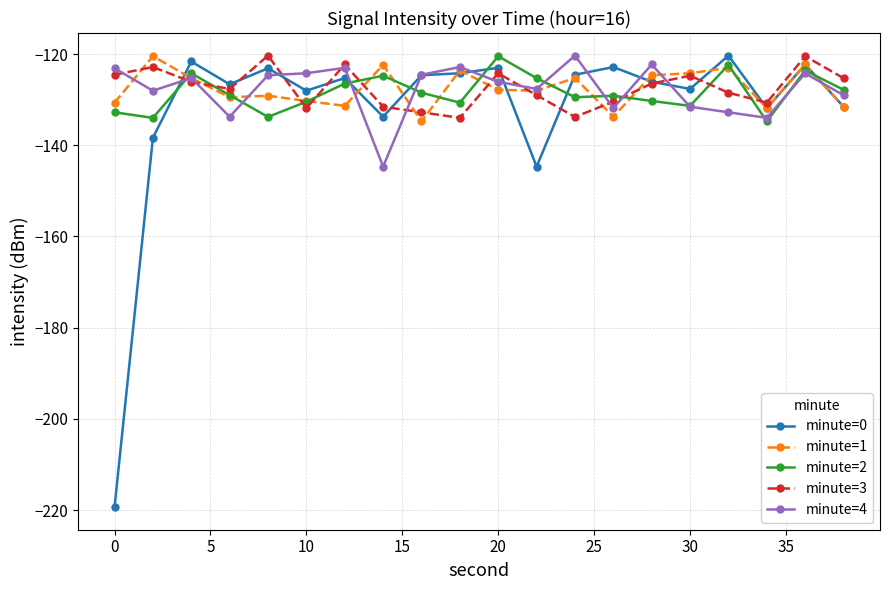

Does the chart have visible grid lines?

Yes